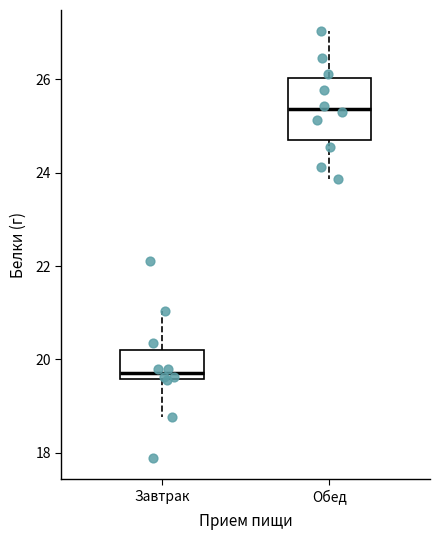

Reading left to right, transcribe this box plot: for each box, give where its median line is, the range the box spans, and where its two whiskers end, as read against the y-axis. The values are not printed on the chart, so give them approximately, as read against the axis.

Завтрак: median 19.8, box 19.6 to 20.2, whiskers 18.8 to 21.0
Обед: median 25.4, box 24.8 to 26.0, whiskers 23.8 to 27.0